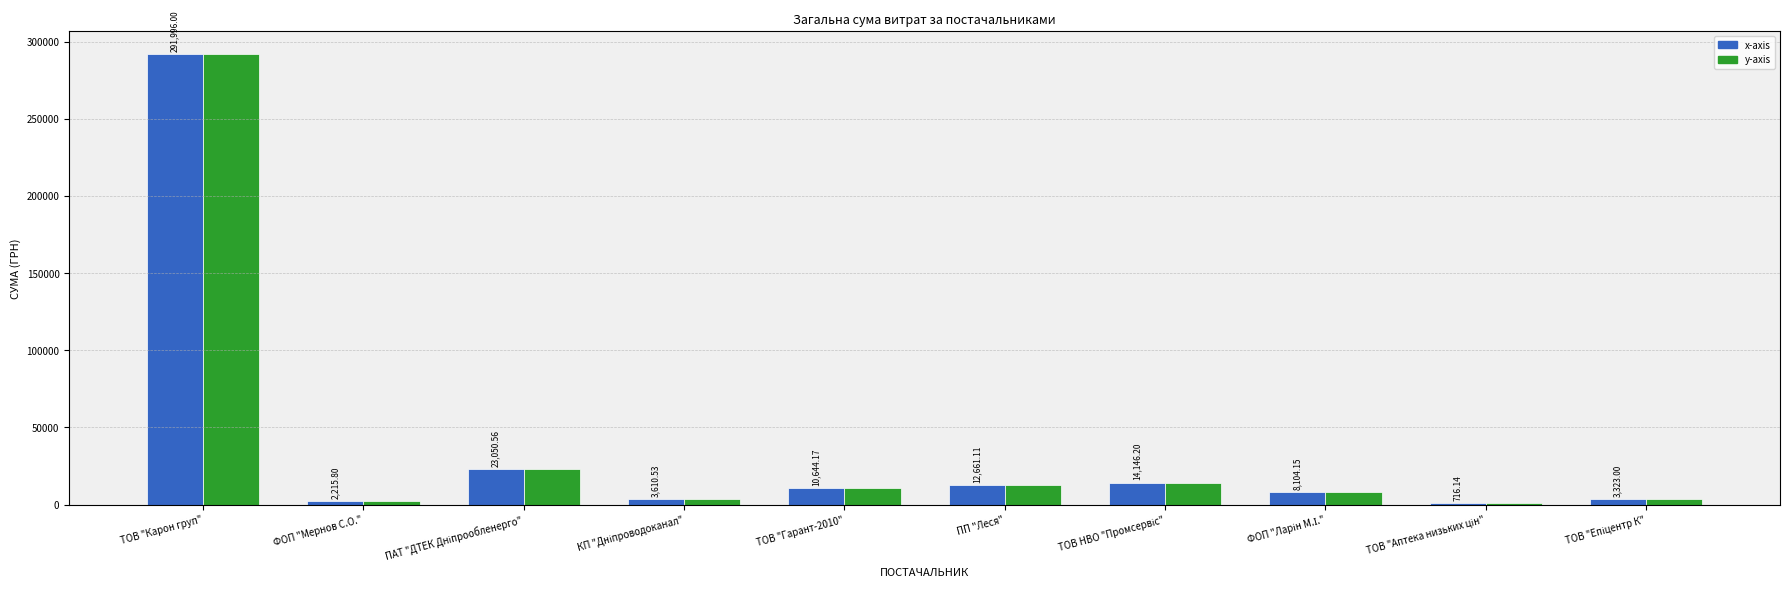

How many categories are shown in the chart?

10